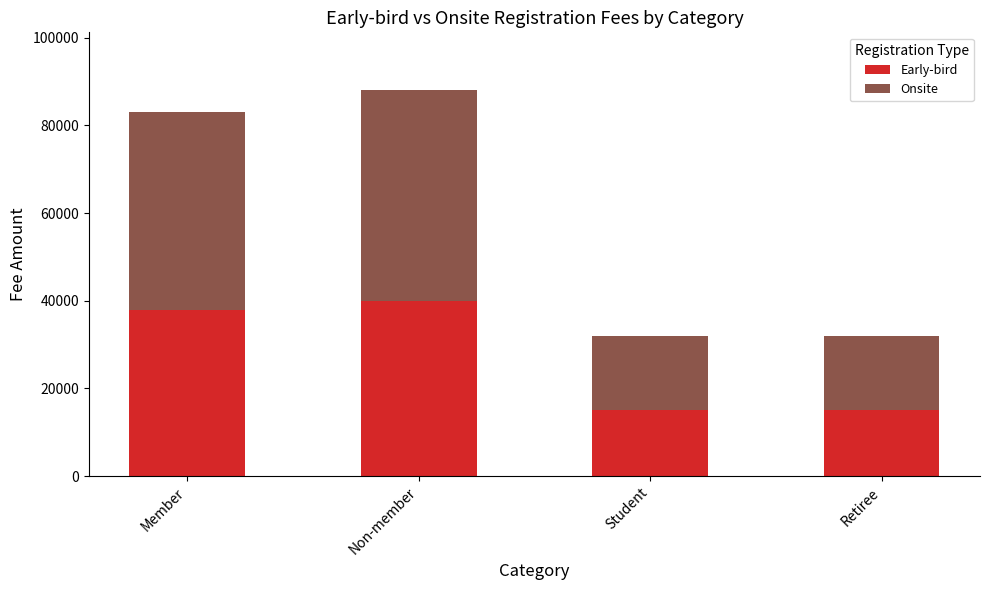

What is the highest value of the Early-bird series?

40000